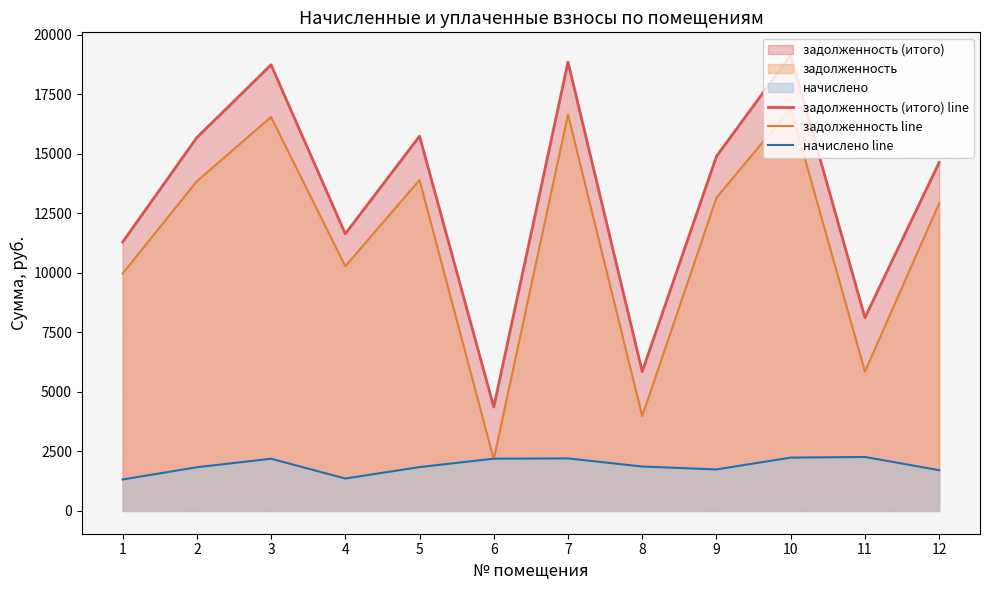

At how many categories does at least one series exceed 12383?

7